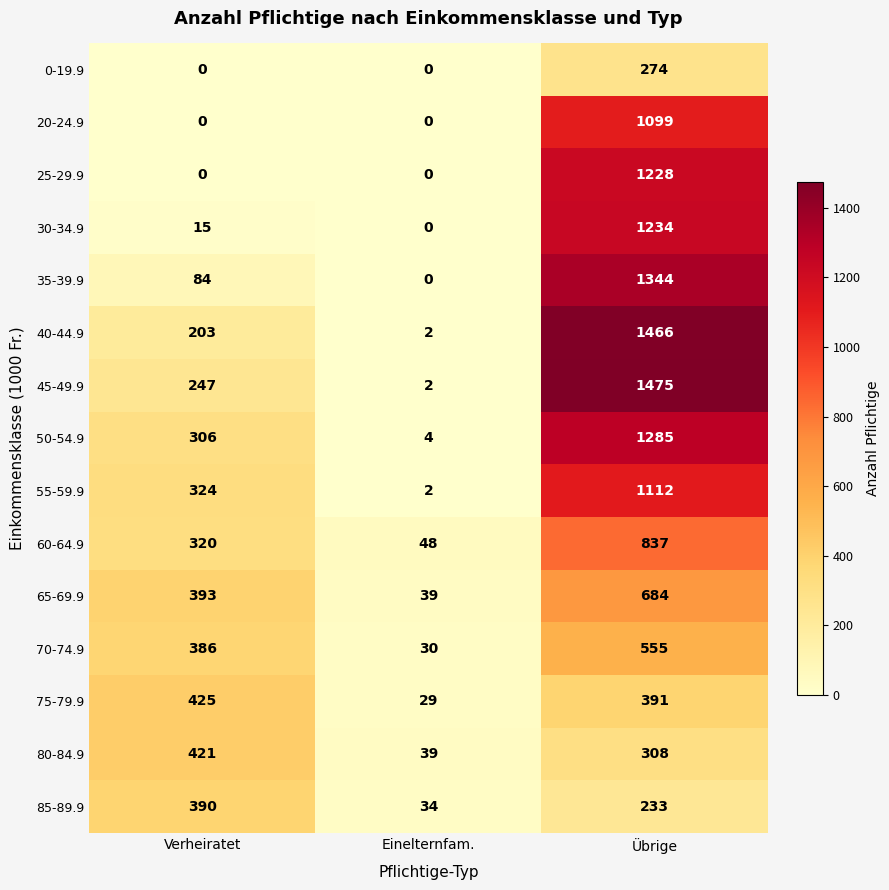

What is the maximum value shown in the chart?

1475